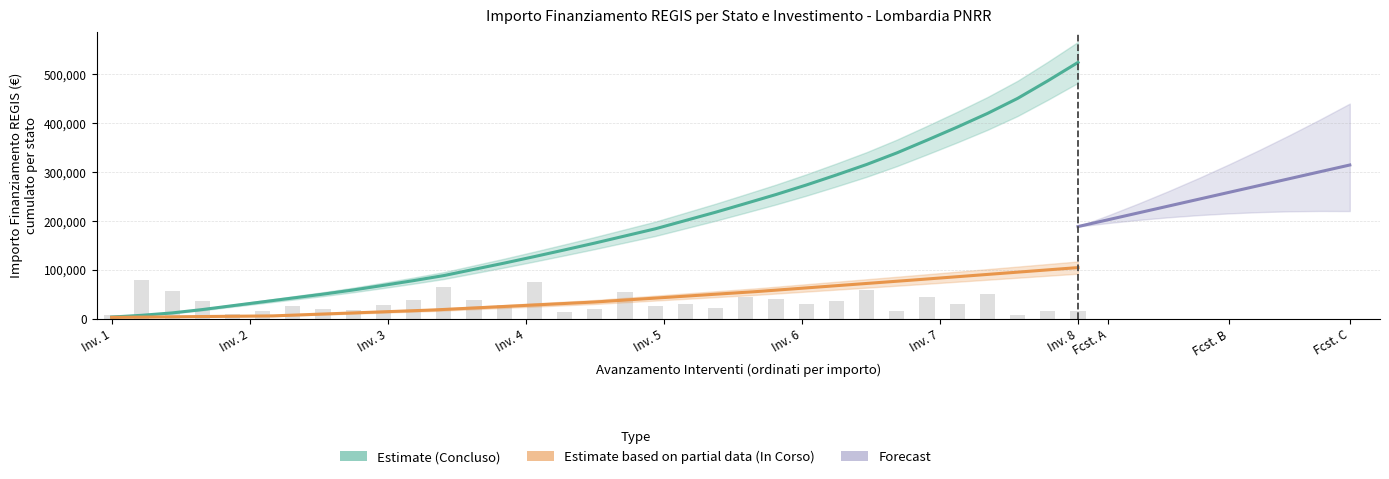

What is the label of the 14th bar from the right?

19